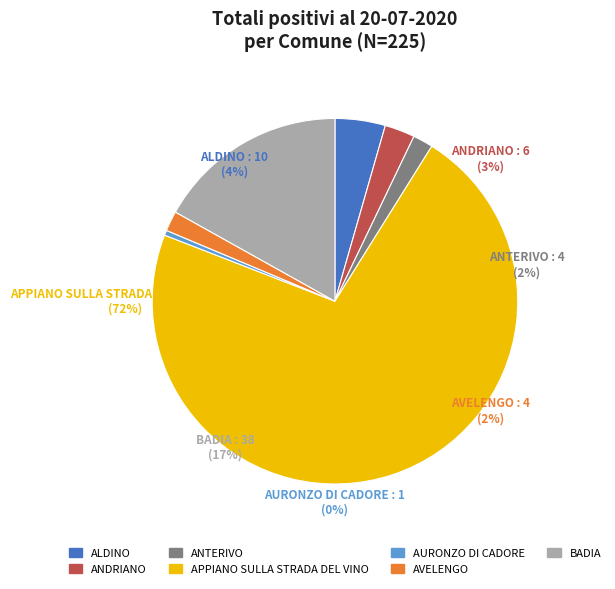

How many slices are in this pie chart?

7